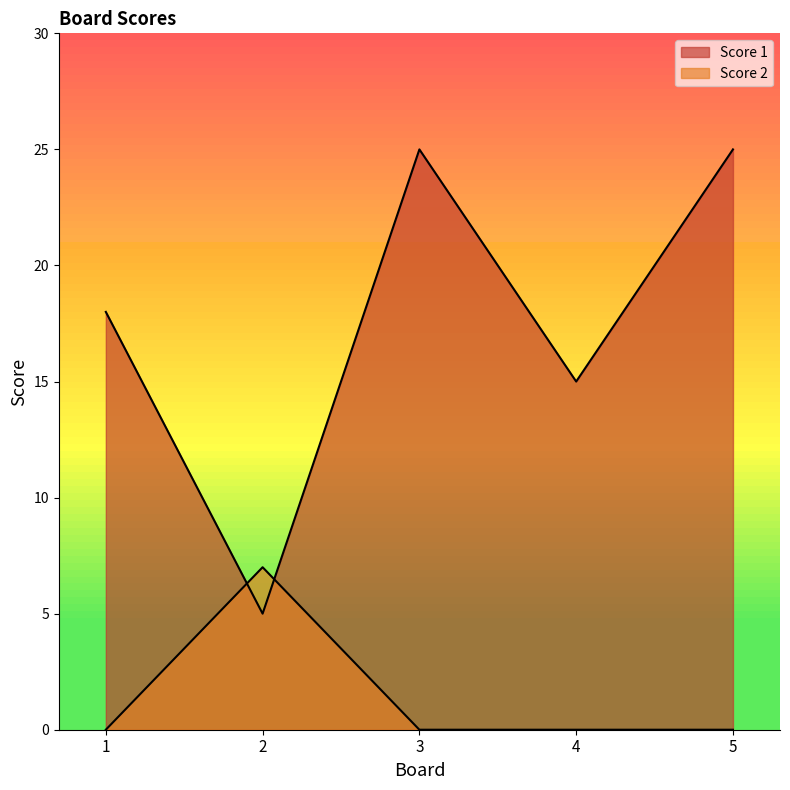

After their last crossing, which series has the higher values: Score 1 or Score 2?

Score 1